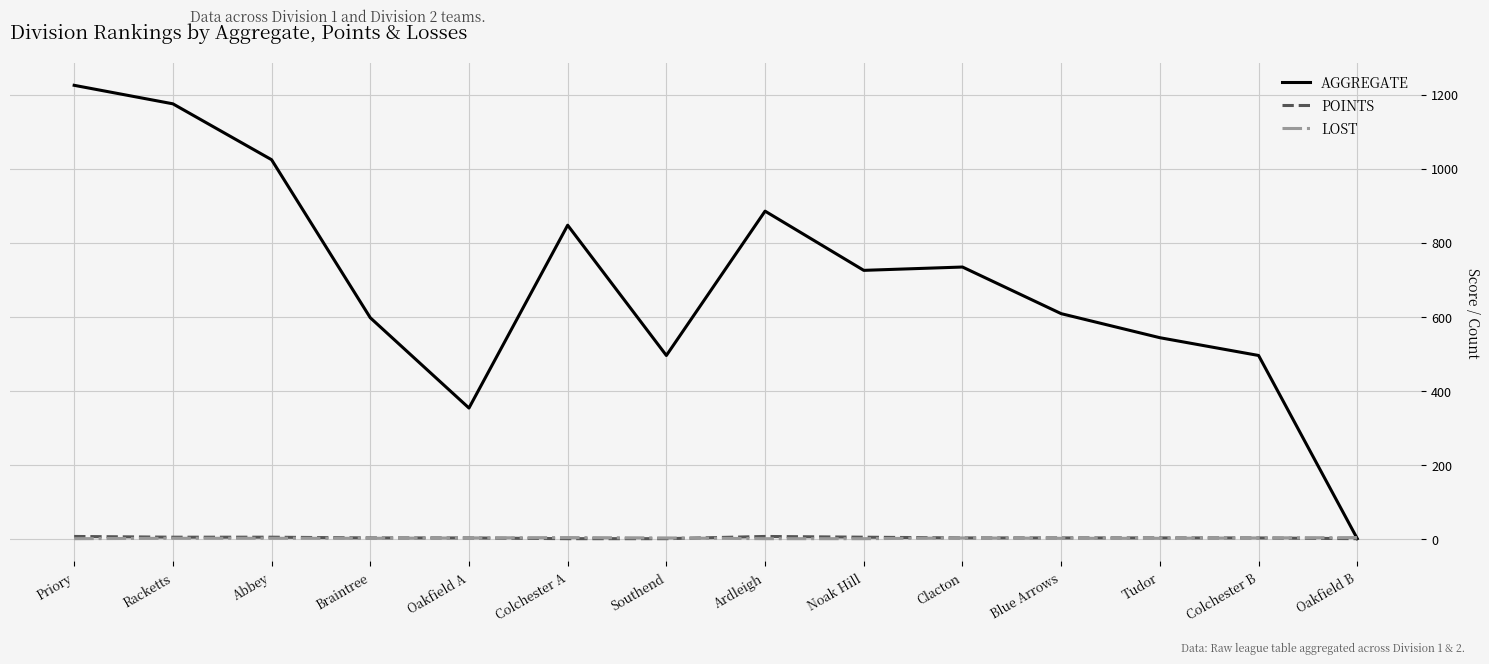

The AGGREGATE series shows 1837 at Priory. True or false?

False